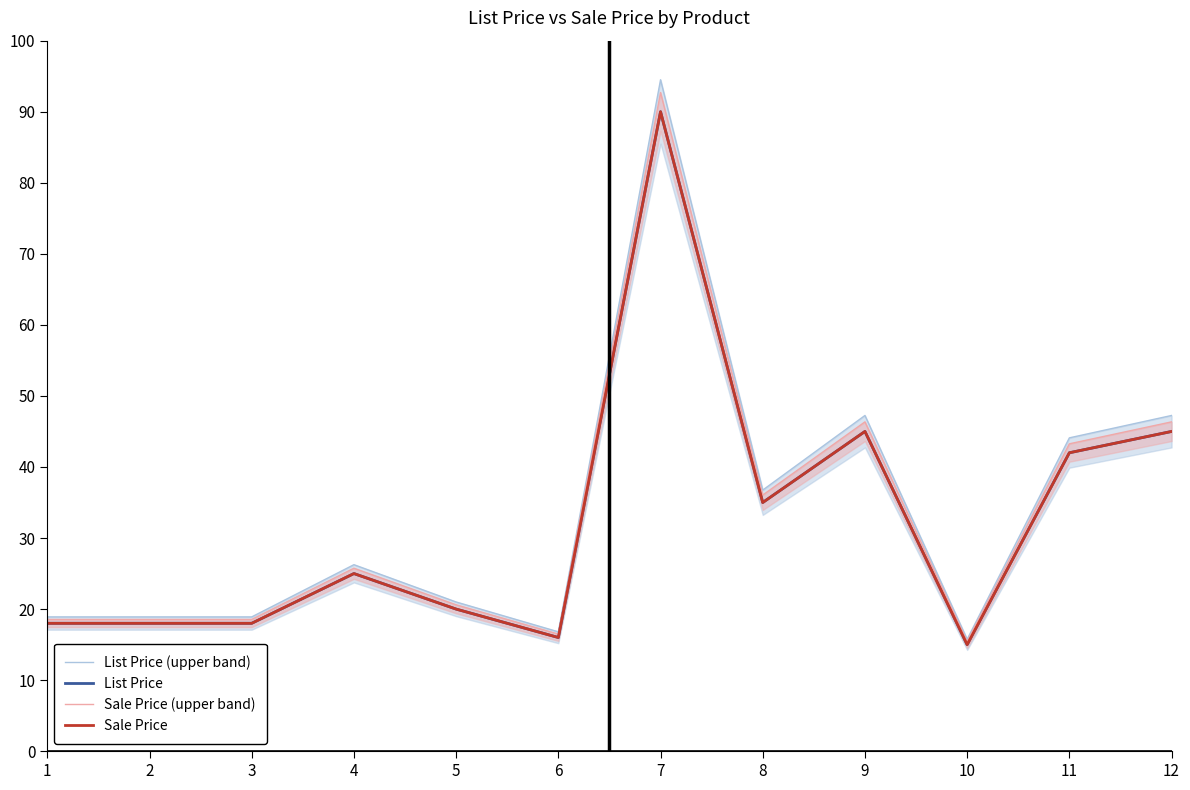

What is the lowest value of the List Price (upper band) series?

15.8